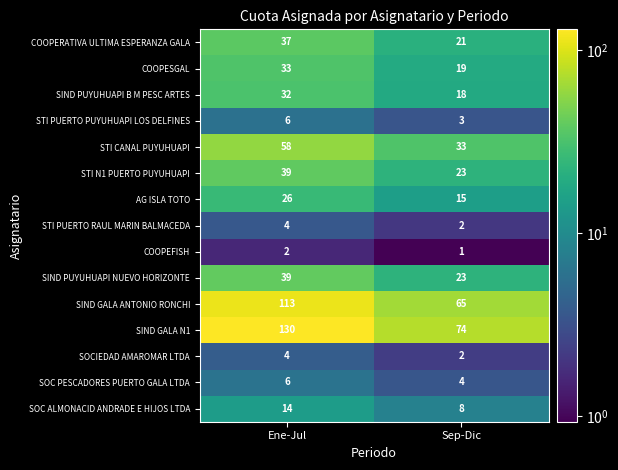

What is the sum of the SOC PESCADORES PUERTO GALA LTDA values at Ene-Jul and Sep-Dic?

10